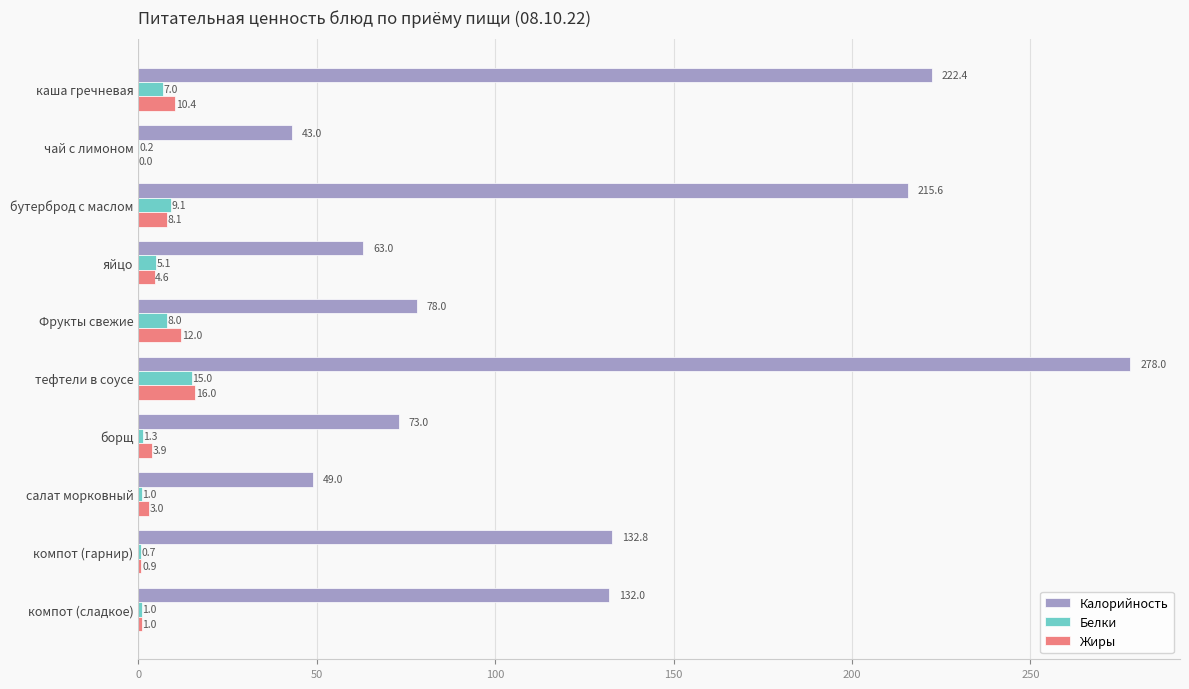

What is the sum of the Калорийность values at компот (гарнир) and бутерброд с маслом?

348.4